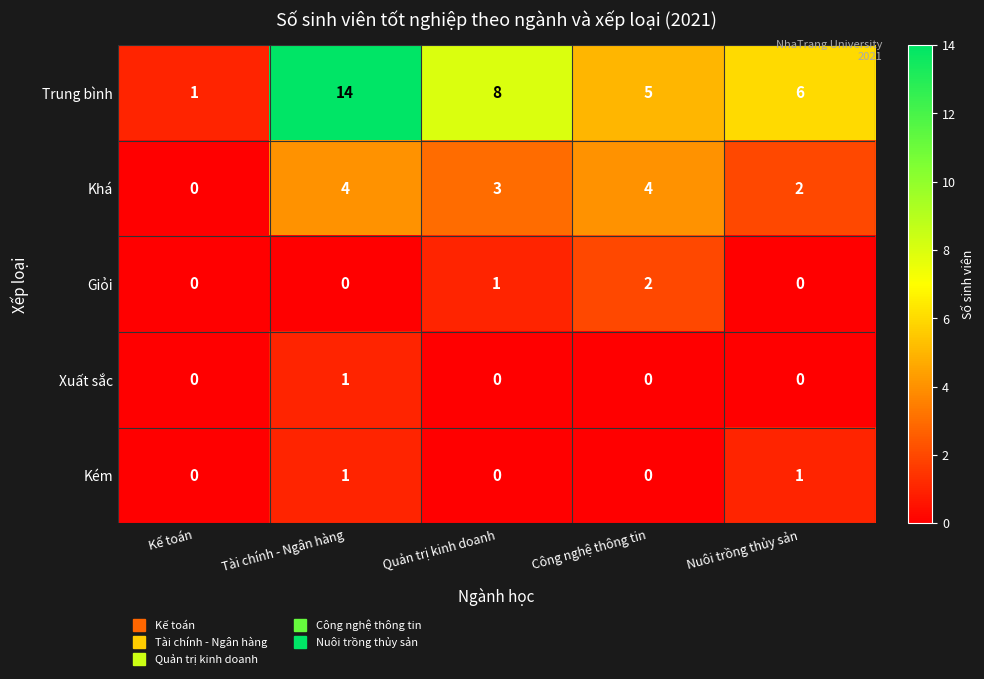

At which category is the sum across all series the highest?

Tài chính - Ngân hàng